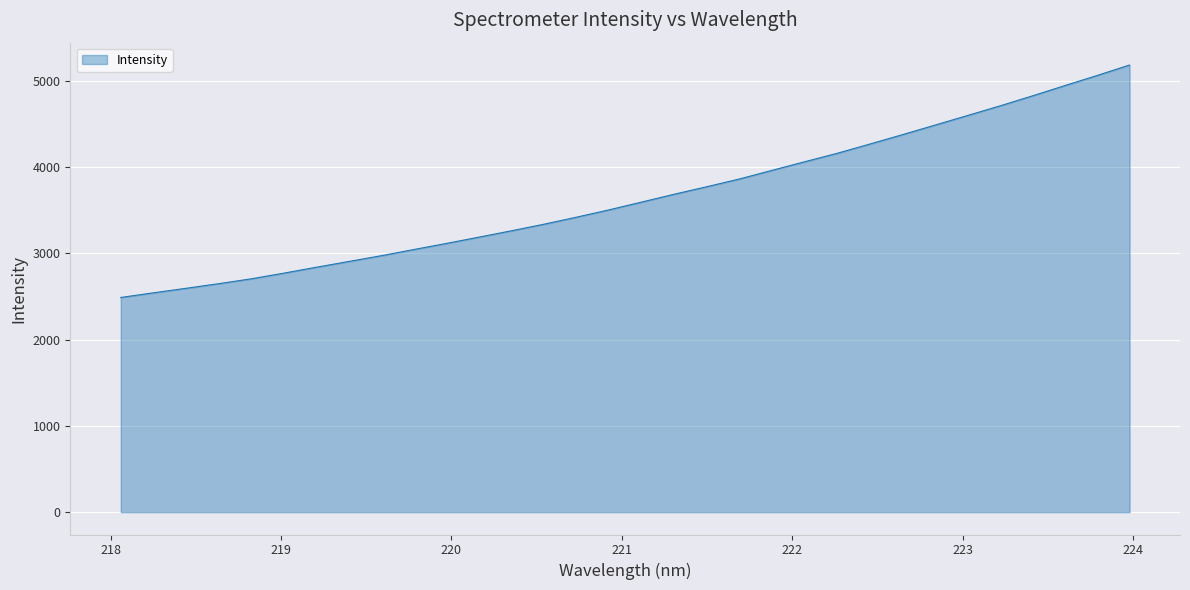

What is the difference between the maximum and minimum values?

2695.6